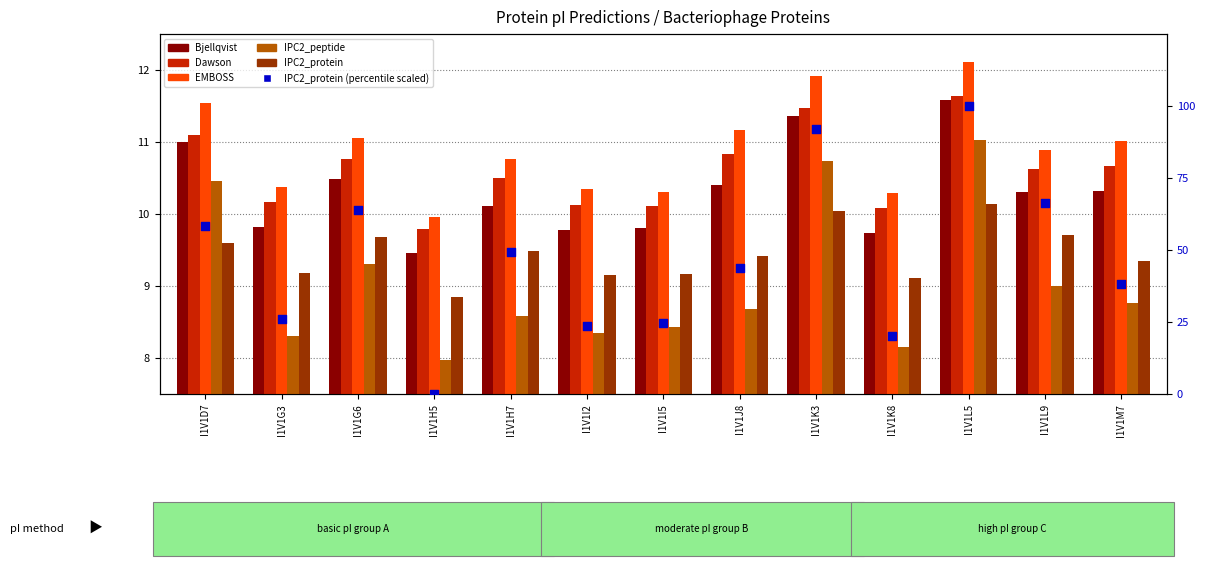

Which series contains the highest Y value?

IPC2_protein (percentile scaled)